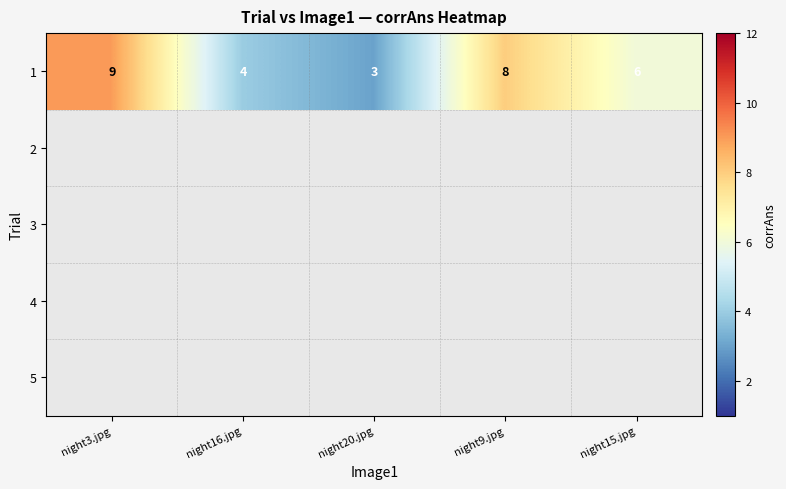

What is the difference between the second highest and second lowest values?

4